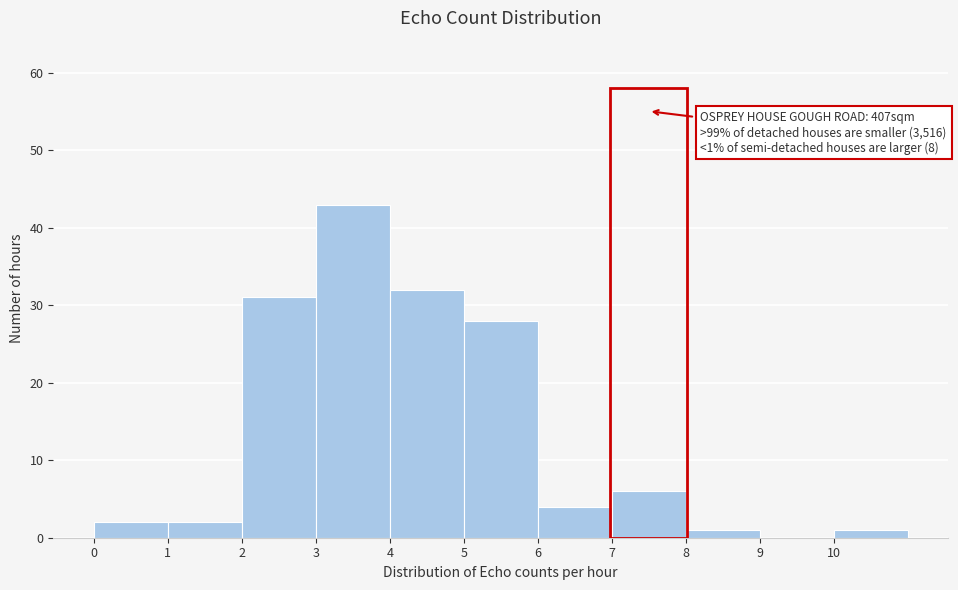

Which range on the x-axis has the tallest bar?

3 to 4